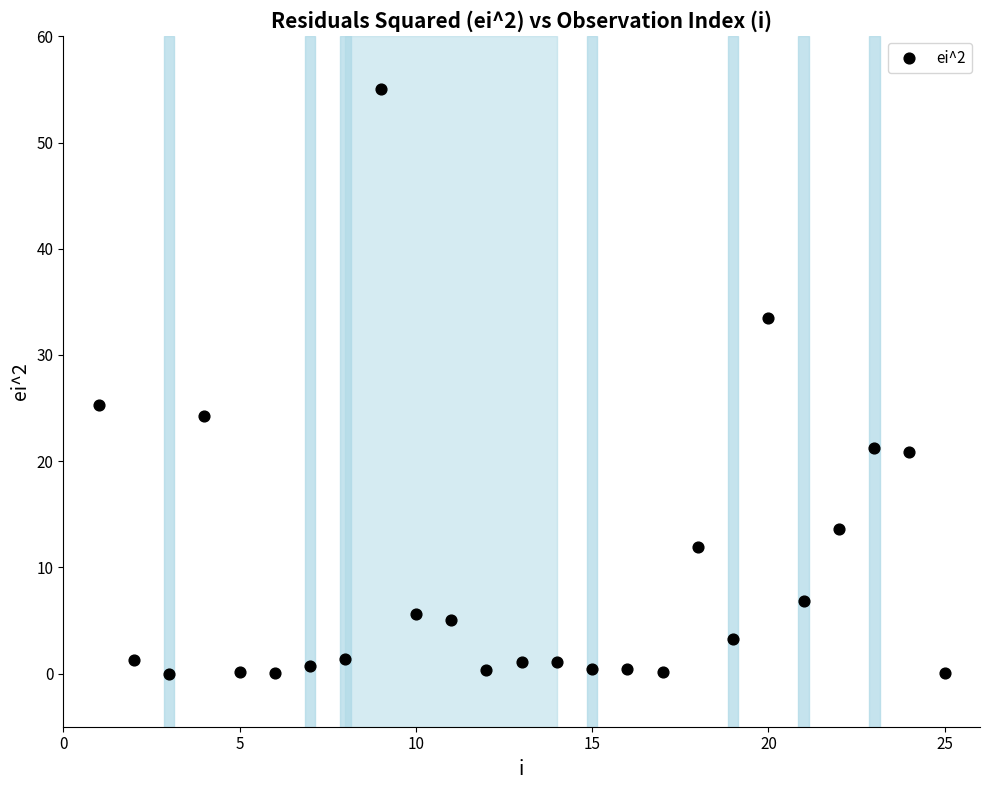

What Y value in the scatter plot is closest to 27?

25.3